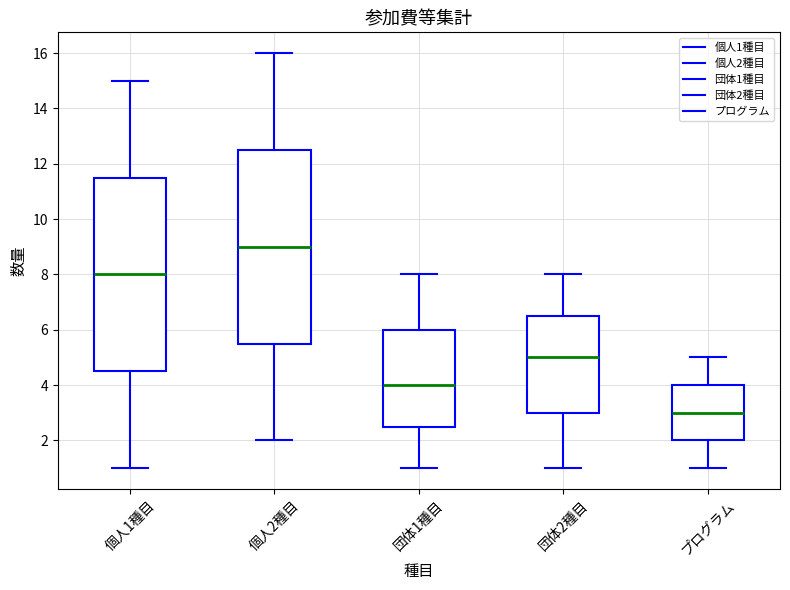

Reading left to right, transcribe this box plot: for each box, give where its median line is, the range the box spans, and where its two whiskers end, as read against the y-axis. The values are not printed on the chart, so give them approximately, as read against the axis.

個人1種目: median 8.0, box 4.6 to 11.6, whiskers 1.0 to 15.0
個人2種目: median 9.0, box 5.6 to 12.6, whiskers 2.0 to 16.0
団体1種目: median 4.0, box 2.6 to 6.0, whiskers 1.0 to 8.0
団体2種目: median 5.0, box 3.0 to 6.6, whiskers 1.0 to 8.0
プログラム: median 3.0, box 2.0 to 4.0, whiskers 1.0 to 5.0